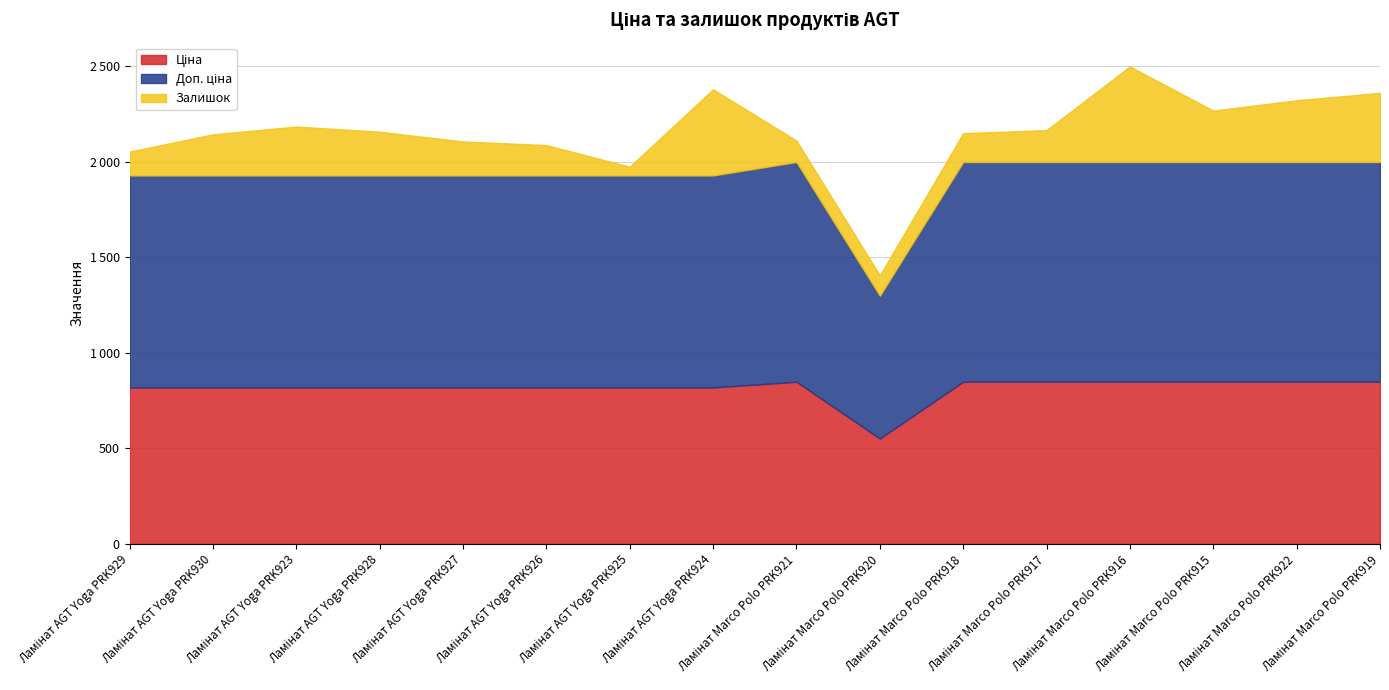

The Залишок series shows 30.5 at Ламінат AGT Yoga PRK929. True or false?

False